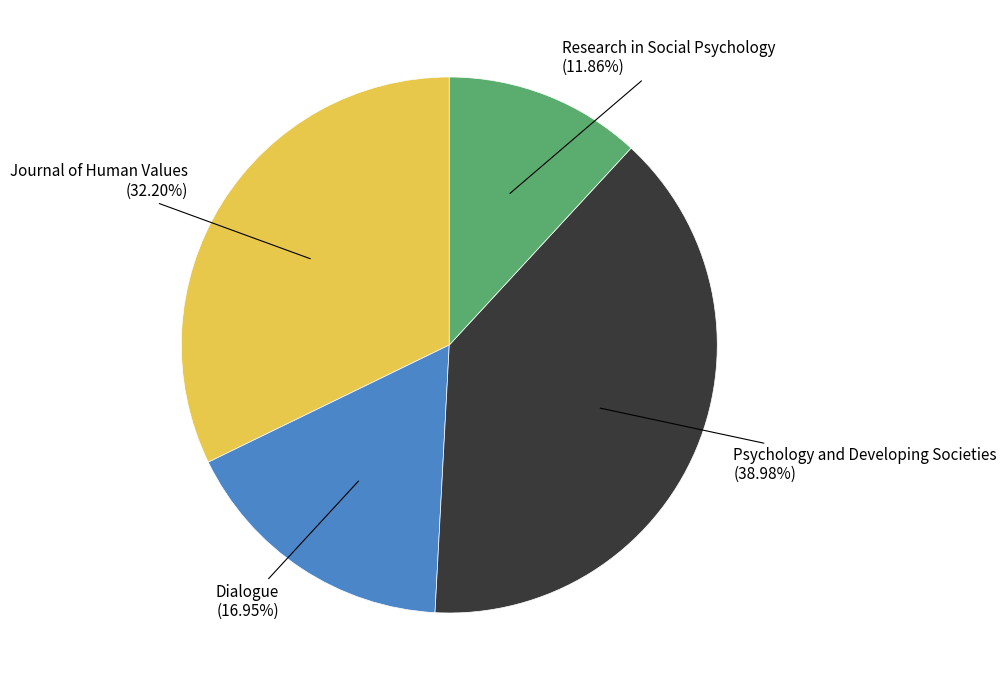

Is it true that Research in Social Psychology is 12% of the pie?

True